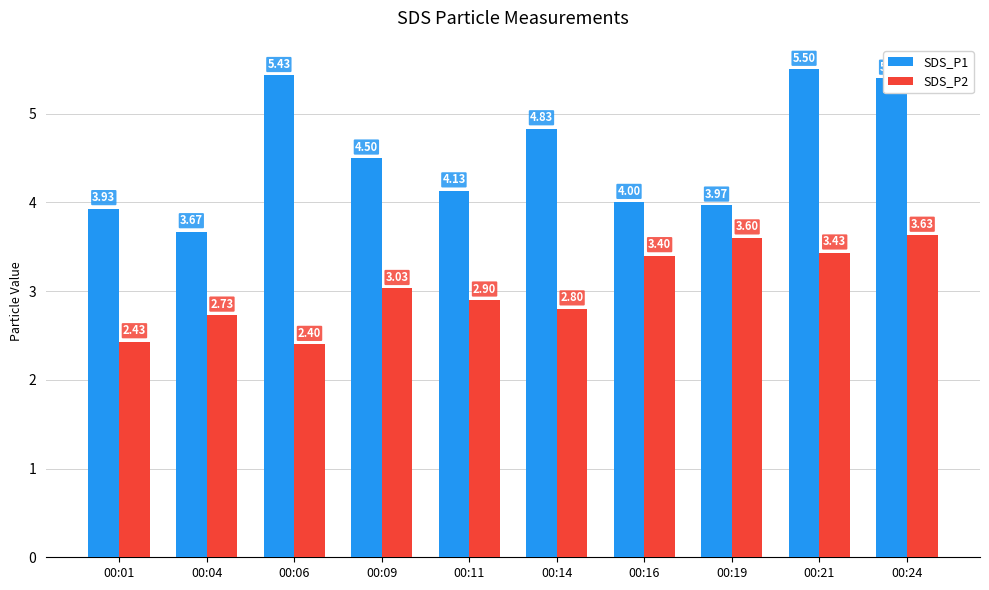

What is the total value across all series at 00:01?

6.4